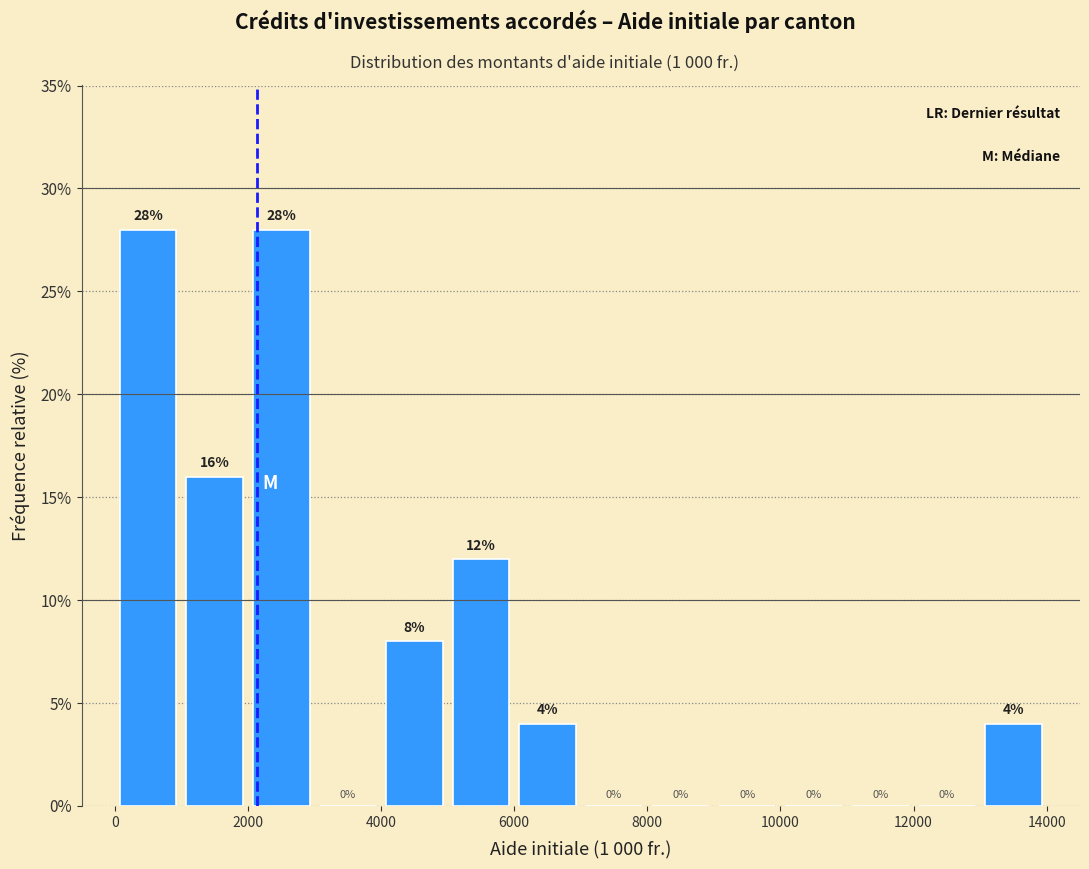

Reading left to right, transcribe this chart: for each bar, give the range it covers on the x-axis and its height.

0 to 1000: 28
1000 to 2000: 16
2000 to 3000: 28
3000 to 4000: 0
4000 to 5000: 8
5000 to 6000: 12
6000 to 7000: 4
7000 to 8000: 0
8000 to 9000: 0
9000 to 10000: 0
10000 to 11000: 0
11000 to 12000: 0
12000 to 13000: 0
13000 to 14000: 4